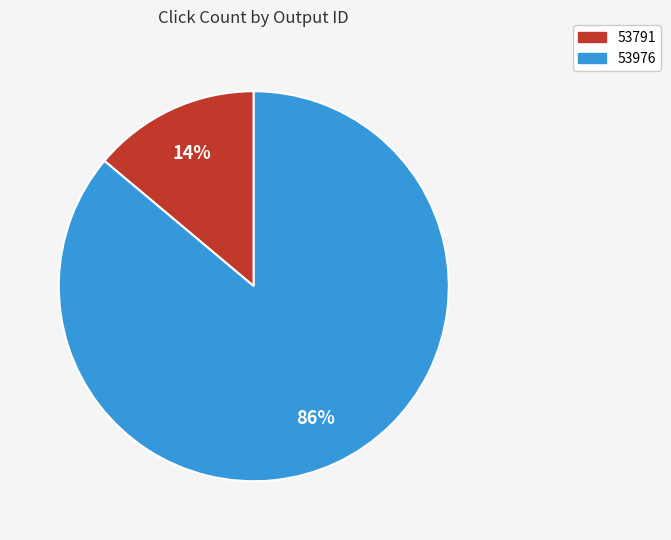

To the nearest percent, what is the difference between the largest and smallest slice percentages?

72%